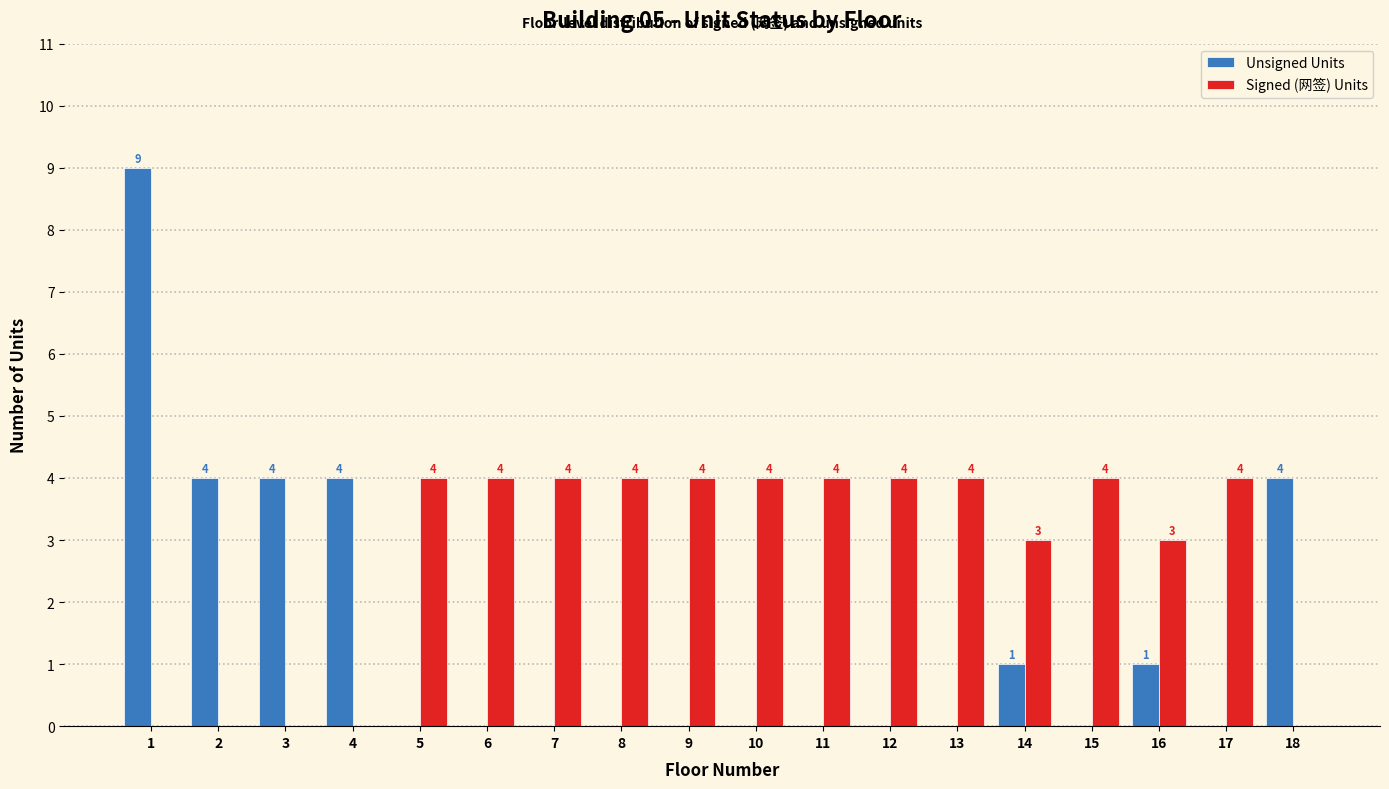

Reading left to right, what are all the values shown in this chart?

Unsigned Units: 1=9	2=4	3=4	4=4	5=0	6=0	7=0	8=0	9=0	10=0	11=0	12=0	13=0	14=1	15=0	16=1	17=0	18=4
Signed (网签) Units: 1=0	2=0	3=0	4=0	5=4	6=4	7=4	8=4	9=4	10=4	11=4	12=4	13=4	14=3	15=4	16=3	17=4	18=0